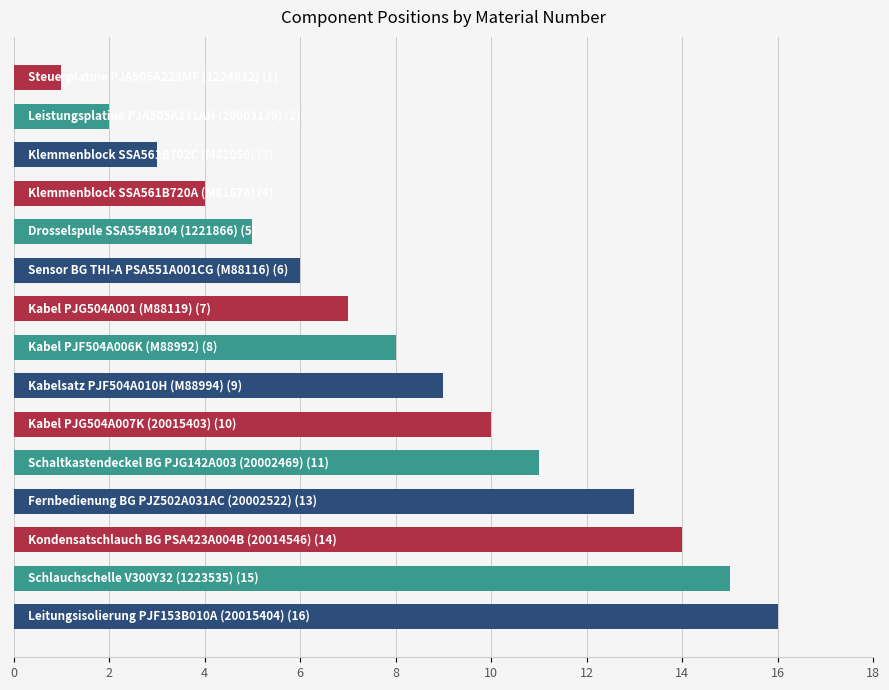

What is the sum of all values?

124